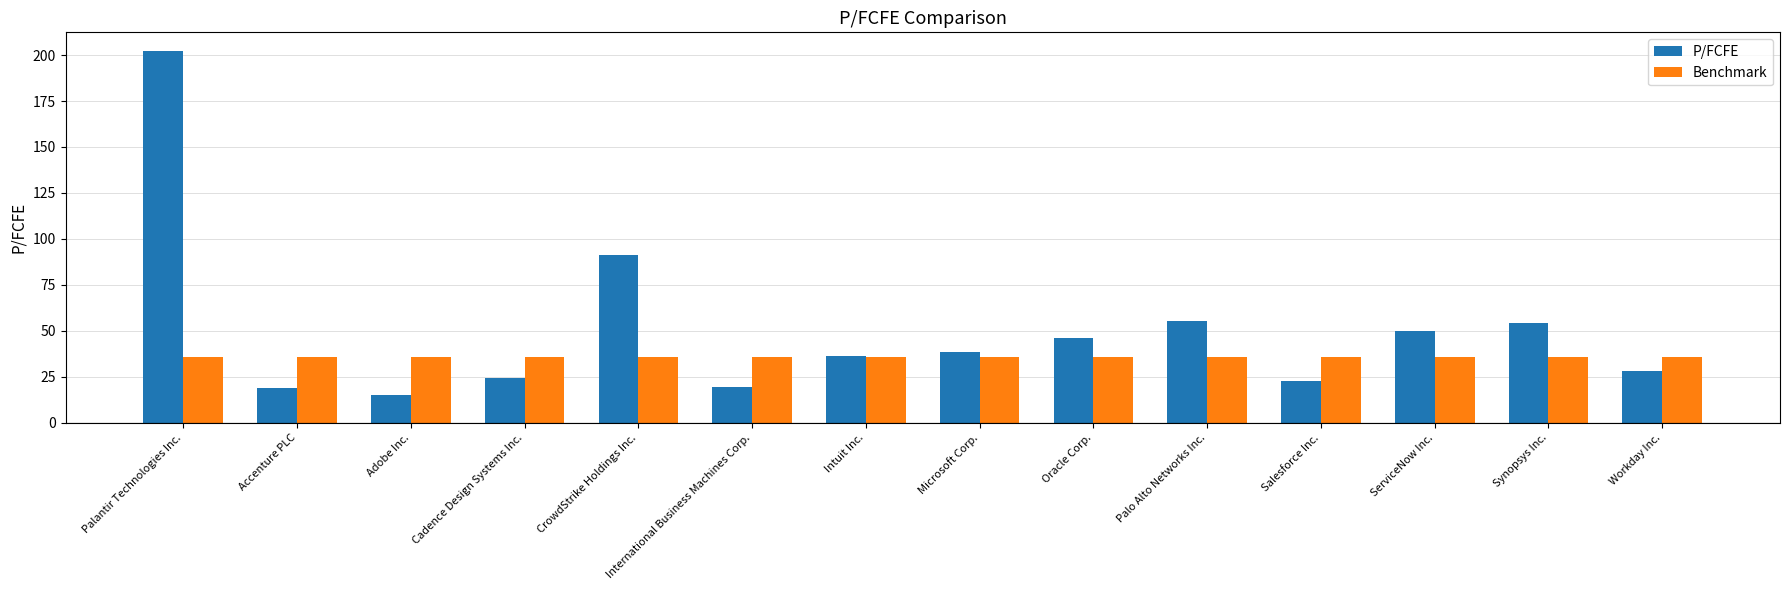

The value of P/FCFE at Adobe Inc. is 8.6. True or false?

False